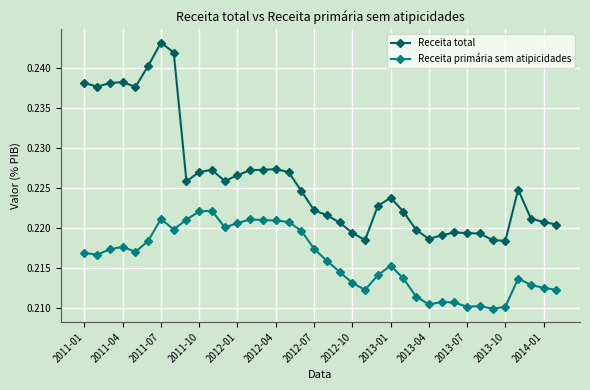

Which series has the largest total across all categories?

Receita total